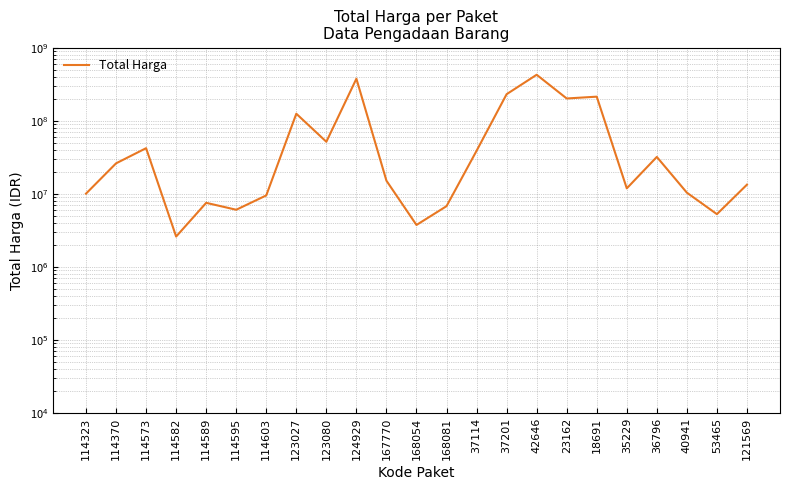

Rank the categories by value from lowest to highest.

114582, 168054, 53465, 114595, 168081, 114589, 114603, 114323, 40941, 35229, 121569, 167770, 114370, 36796, 37114, 114573, 123080, 123027, 23162, 18691, 37201, 124929, 42646